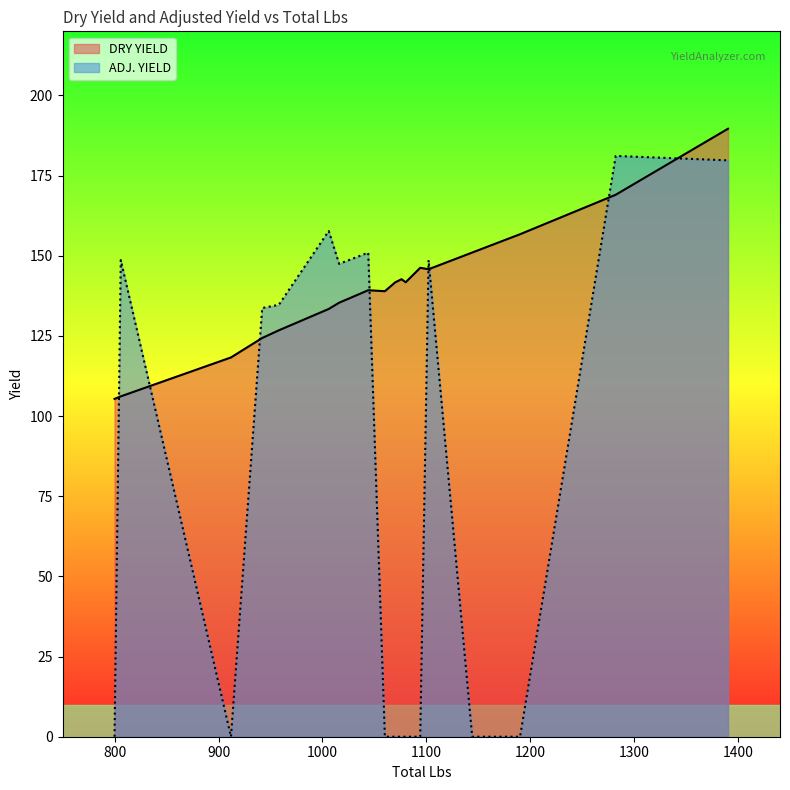

What is the difference between the maximum and minimum values in the ADJ. YIELD series?

181.1